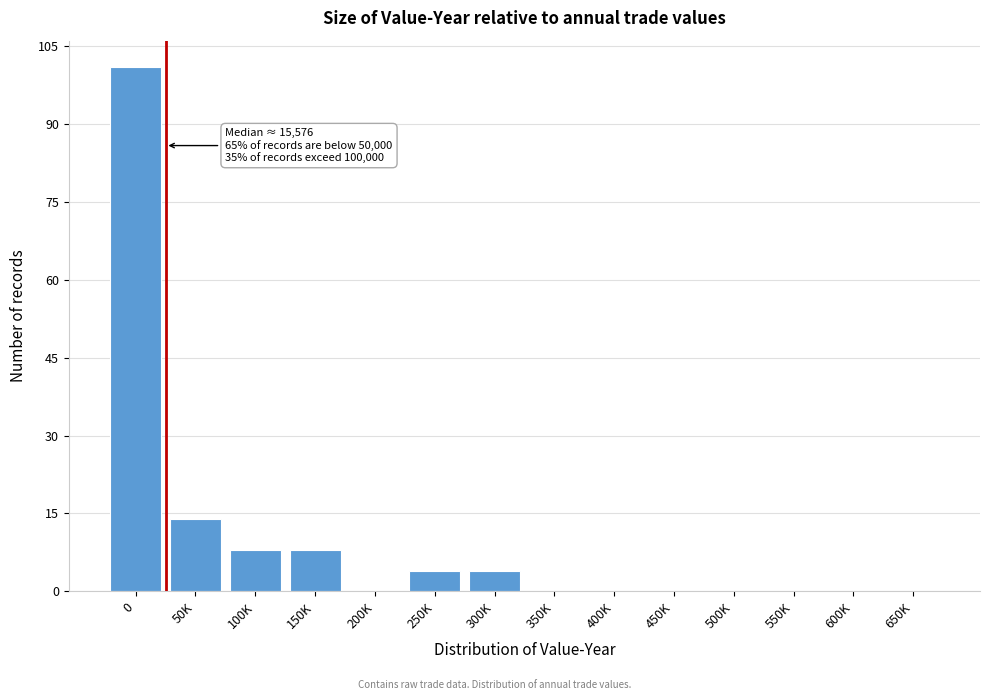

Reading left to right, what are all the values shown in this chart?

0=101	50K=14	100K=8	150K=8	200K=0	250K=4	300K=4	350K=0	400K=0	450K=0	500K=0	550K=0	600K=0	650K=0